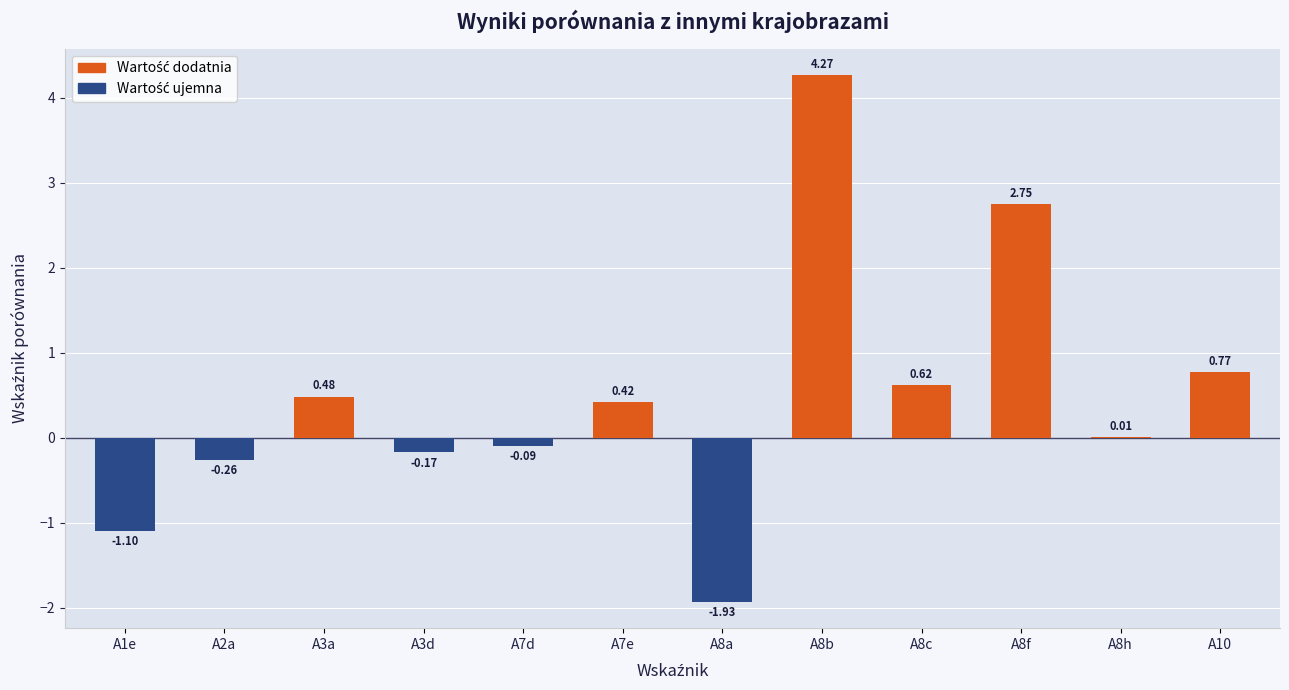

What is the change in value from A3a to A7d?

-0.6